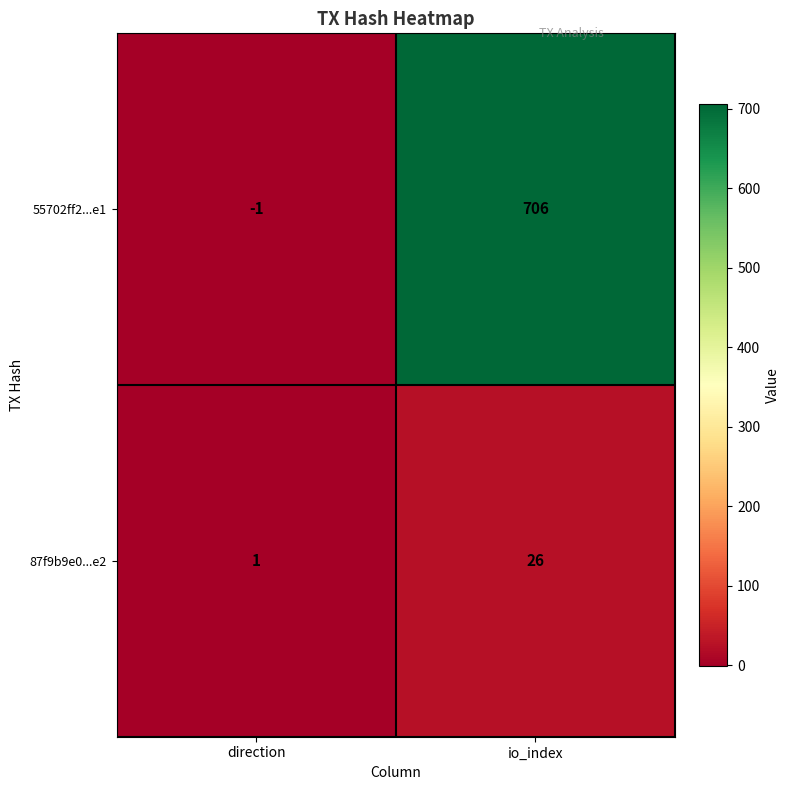

At which category does the chart reach its minimum across all series?

direction